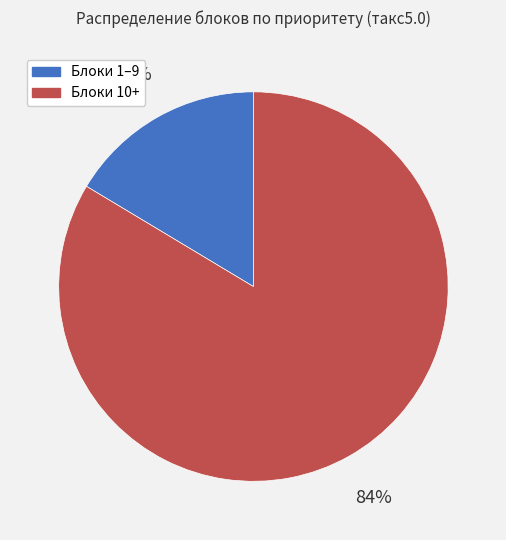

How many segments does this pie chart have?

2